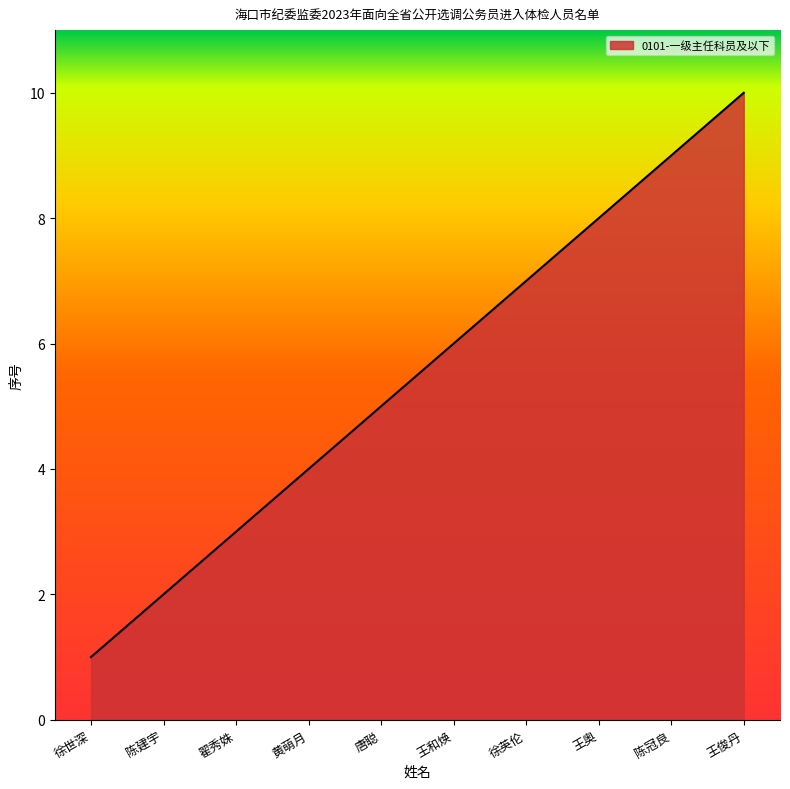

Between 王和焕 and 徐世深, which is larger?

王和焕